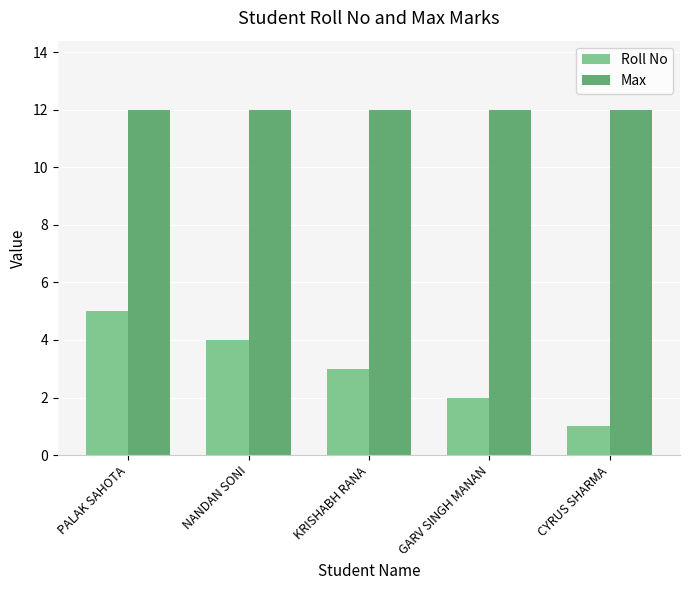

Reading left to right, transcribe all the data shown in this chart.

Roll No: PALAK SAHOTA=5	NANDAN SONI=4	KRISHABH RANA=3	GARV SINGH MANAN=2	CYRUS SHARMA=1
Max: PALAK SAHOTA=12	NANDAN SONI=12	KRISHABH RANA=12	GARV SINGH MANAN=12	CYRUS SHARMA=12